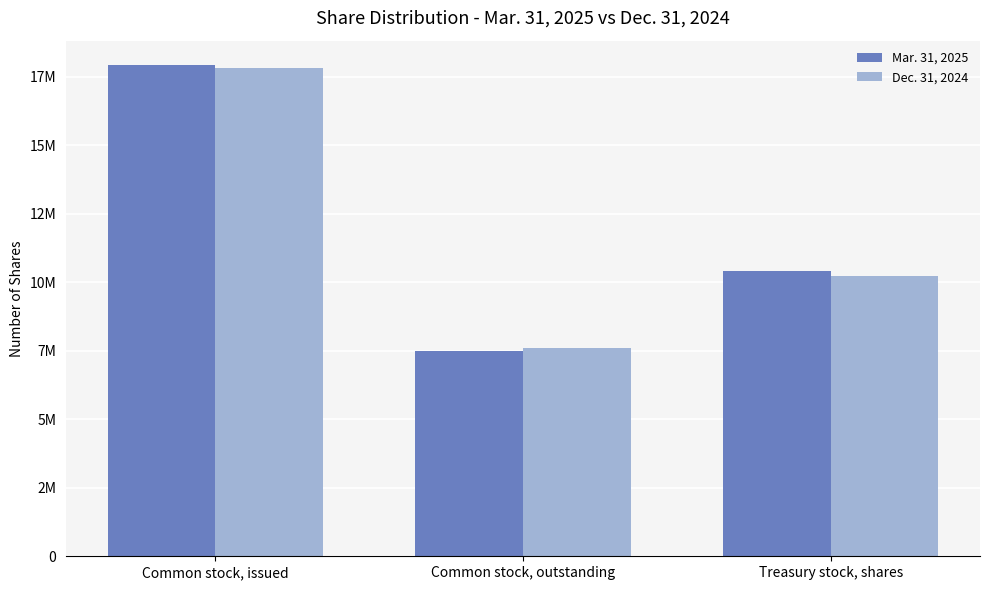

What position from the right is Common stock, issued?

3